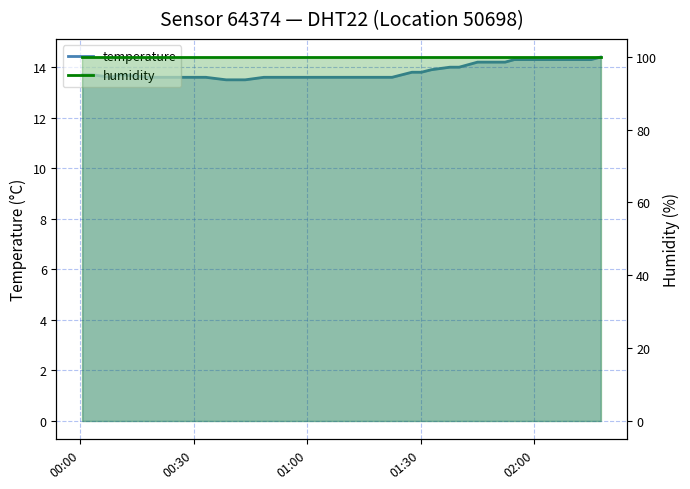

Rank the categories by value from lowest to highest.

2022-09-09T00:38:36, 2022-09-09T00:43:38, 2022-09-09T00:08:09, 2022-09-09T00:18:20, 2022-09-09T00:20:49, 2022-09-09T00:23:24, 2022-09-09T00:28:20, 2022-09-09T00:30:45, 2022-09-09T00:33:13, 2022-09-09T00:48:34, 2022-09-09T00:51:50, 2022-09-09T00:56:21, 2022-09-09T00:58:58, 2022-09-09T01:01:25, 2022-09-09T01:03:52, 2022-09-09T01:06:28, 2022-09-09T01:09:16, 2022-09-09T01:11:57, 2022-09-09T01:14:30, 2022-09-09T01:22:26, 2022-09-09T00:00:38, 2022-09-09T00:03:12, 2022-09-09T00:10:39, 2022-09-09T01:27:40, 2022-09-09T01:30:10, 2022-09-09T01:32:49, 2022-09-09T01:37:43, 2022-09-09T01:40:09, 2022-09-09T01:42:34, 2022-09-09T01:45:00, 2022-09-09T01:47:26, 2022-09-09T01:49:51, 2022-09-09T01:52:17, 2022-09-09T01:54:42, 2022-09-09T02:02:32, 2022-09-09T02:05:06, 2022-09-09T02:10:04, 2022-09-09T02:12:31, 2022-09-09T02:14:59, 2022-09-09T02:17:30